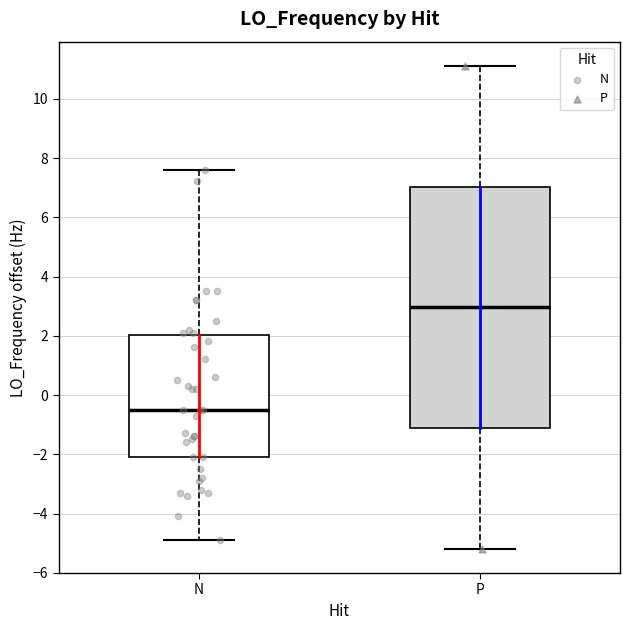

Reading left to right, transcribe this box plot: for each box, give where its median line is, the range the box spans, and where its two whiskers end, as read against the y-axis. The values are not printed on the chart, so give them approximately, as read against the axis.

N: median -0.4, box -2.0 to 2.0, whiskers -4.8 to 7.6
P: median 3.0, box -1.2 to 7.0, whiskers -5.2 to 11.2